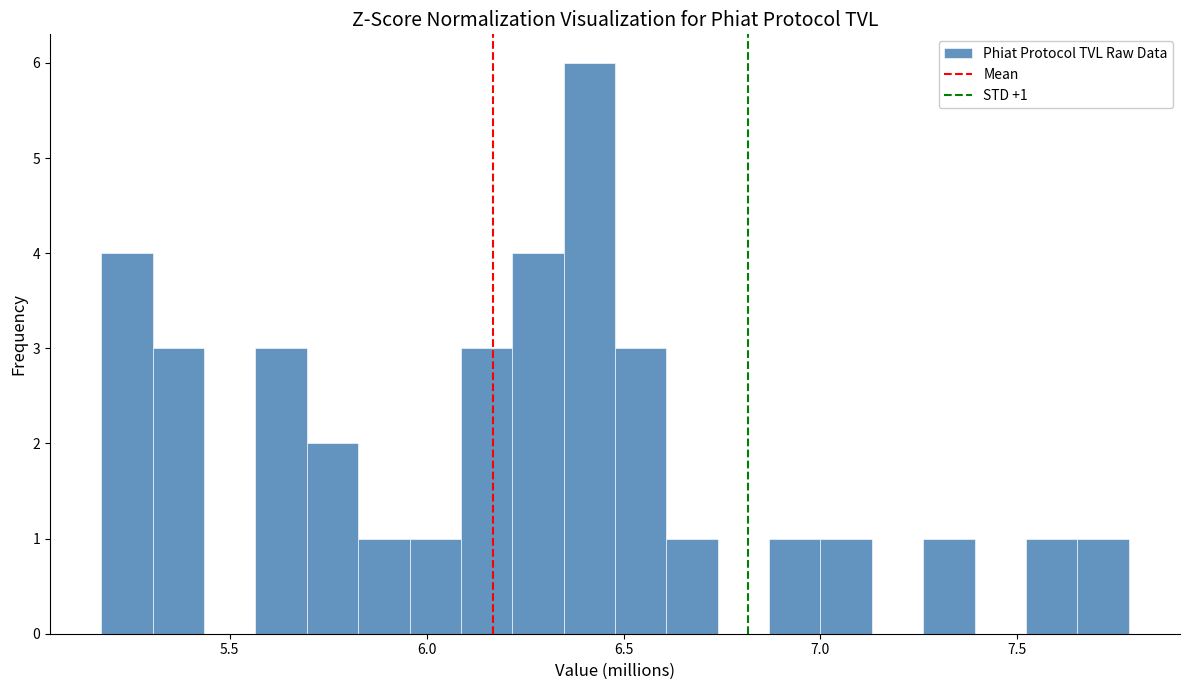

Around what value on the x-axis is the tallest bar? Give the approximate position of its centre, as read against the axis.

6.40